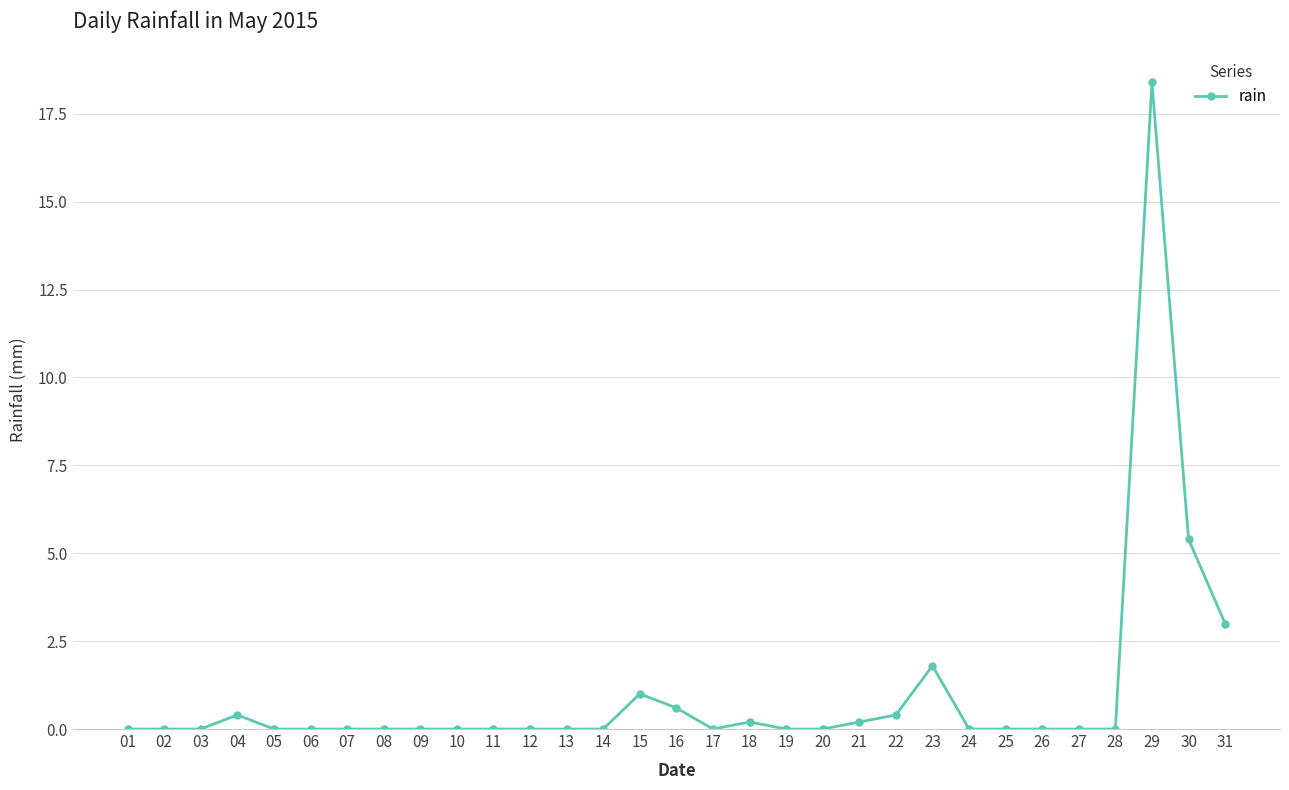

Read the value at 15.

1.0